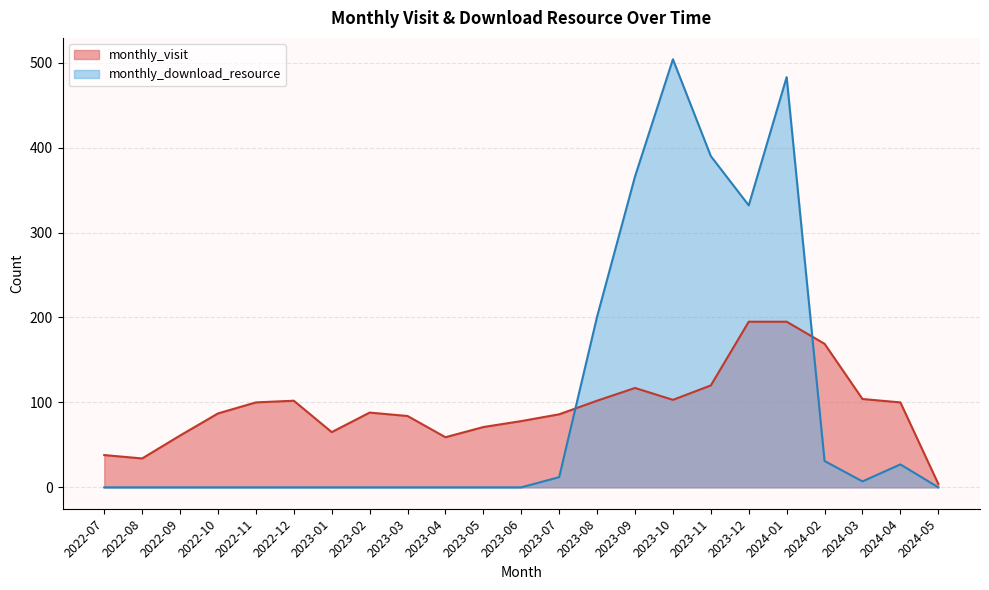

Reading right to left, transcribe all the data shown in this chart.

monthly_visit: 2024-05=4	2024-04=100	2024-03=104	2024-02=169	2024-01=195	2023-12=195	2023-11=120	2023-10=103	2023-09=117	2023-08=102	2023-07=86	2023-06=78	2023-05=71	2023-04=59	2023-03=84	2023-02=88	2023-01=65	2022-12=102	2022-11=100	2022-10=87	2022-09=61	2022-08=34	2022-07=38
monthly_download_resource: 2024-05=0	2024-04=27	2024-03=7	2024-02=31	2024-01=483	2023-12=332	2023-11=390	2023-10=504	2023-09=366	2023-08=201	2023-07=12	2023-06=0	2023-05=0	2023-04=0	2023-03=0	2023-02=0	2023-01=0	2022-12=0	2022-11=0	2022-10=0	2022-09=0	2022-08=0	2022-07=0